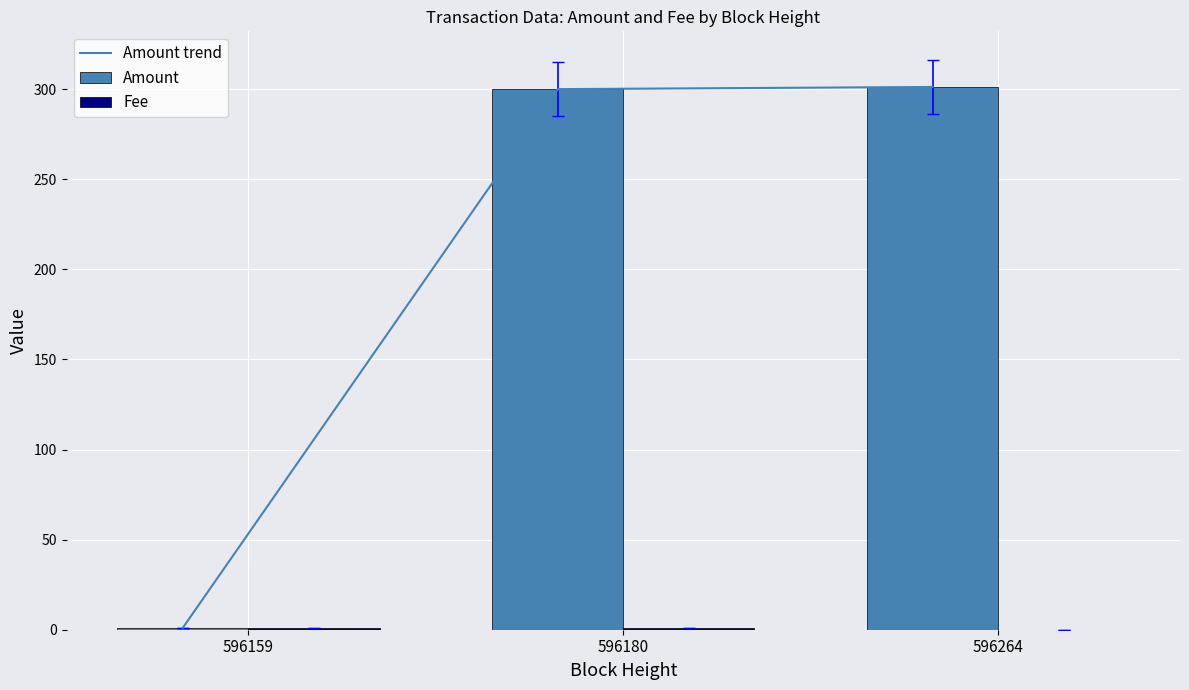

Is it true that Amount trend equals 479.0 at 596180?

False